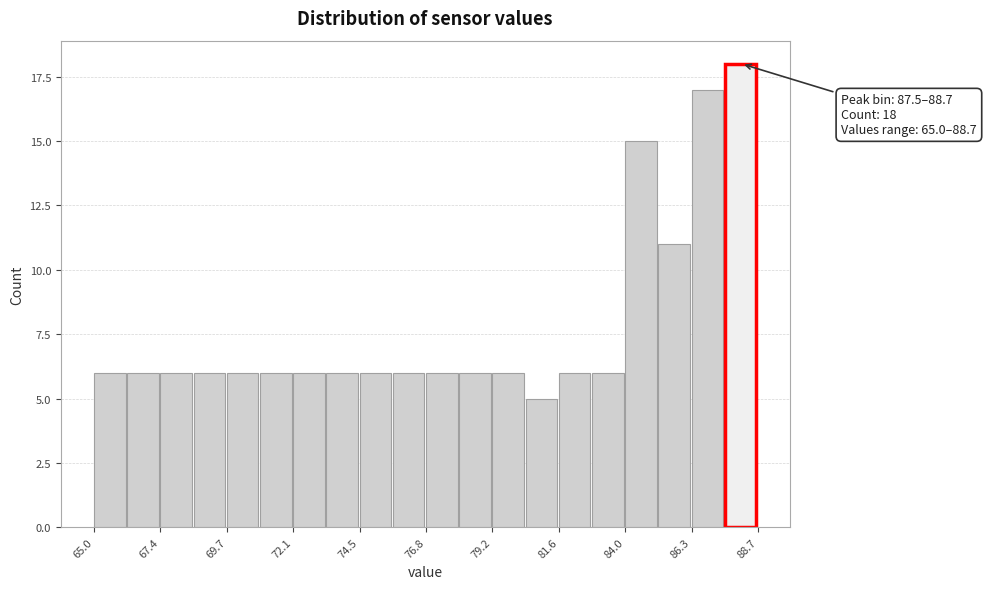

Read against the x-axis, roughly where is the centre of the tallest bar?

88.0